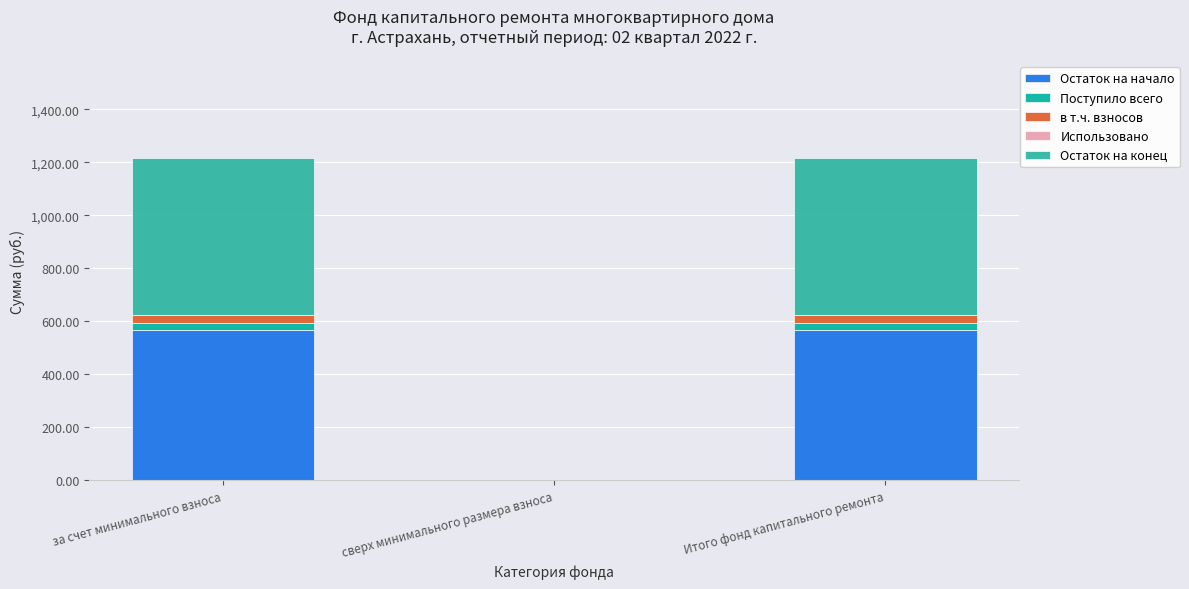

Reading right to left, list the values for the Остаток на начало series.

Итого фонд капитального ремонта=565.7	сверх минимального размера взноса=0.0	за счет минимального взноса=565.7